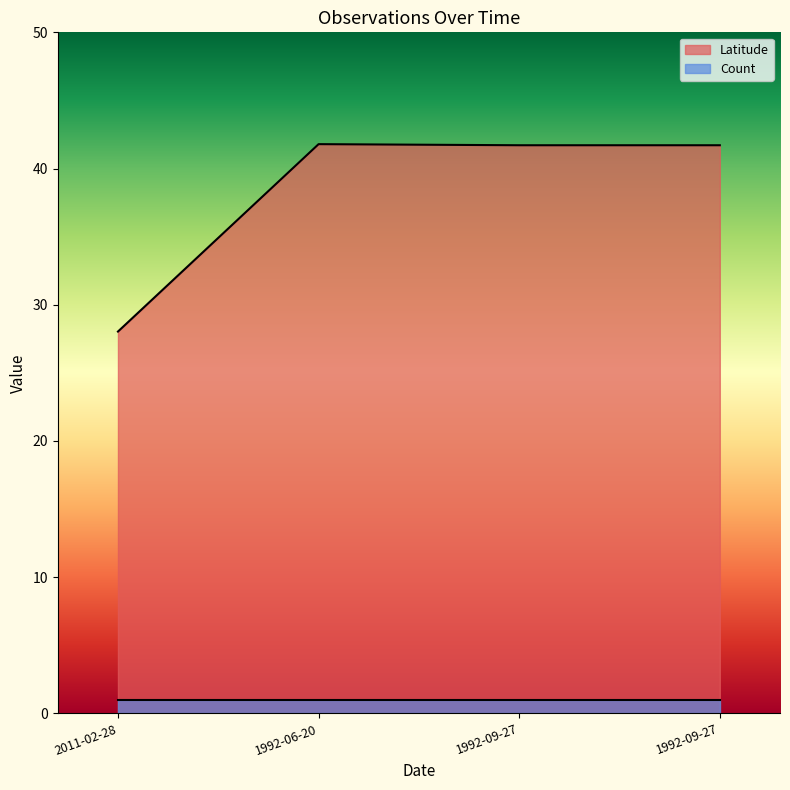

How many data points does each series have?

4